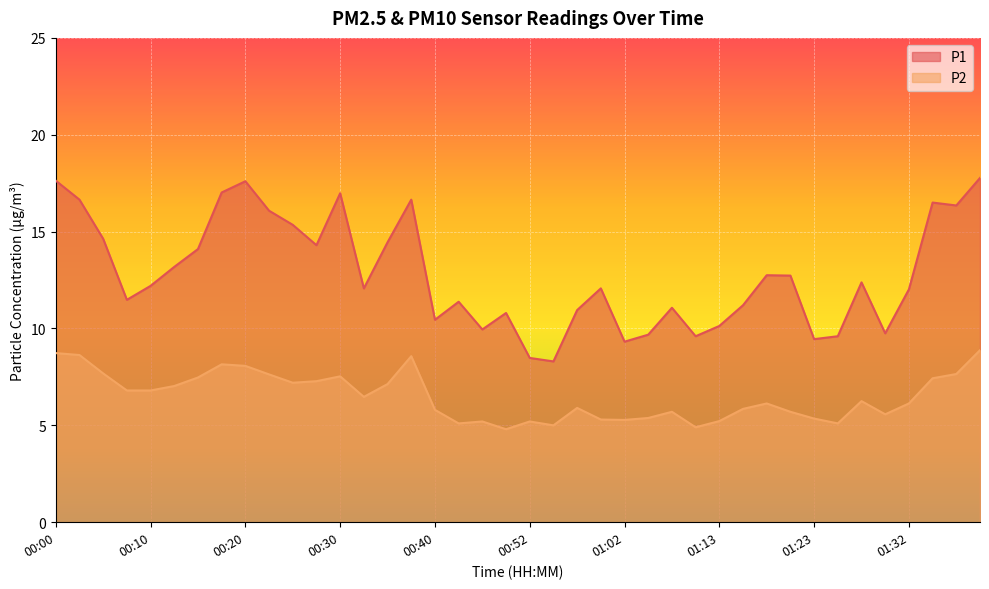

What is the total value across all series at 00:47?

15.6